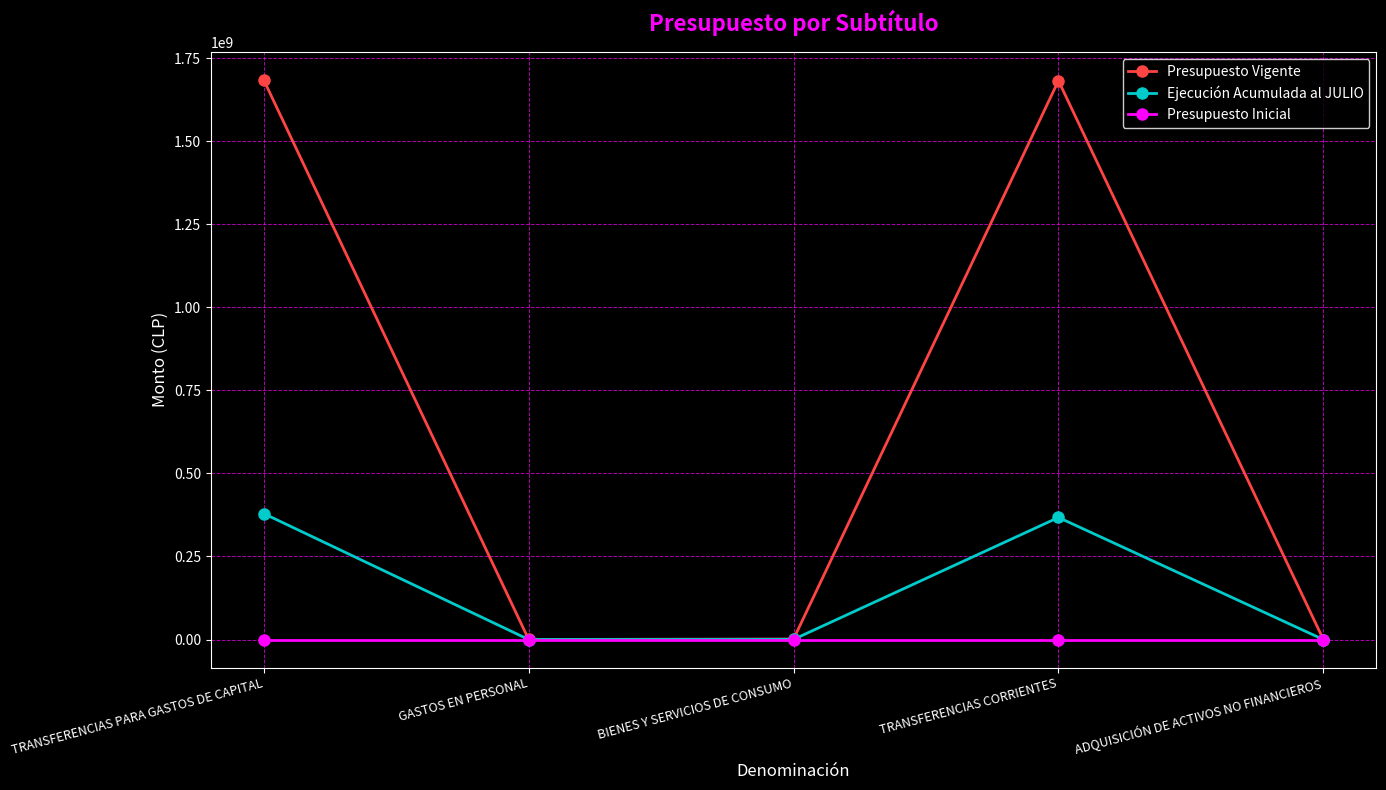

What are all the series names shown in the legend?

Presupuesto Vigente, Ejecución Acumulada al JULIO, Presupuesto Inicial